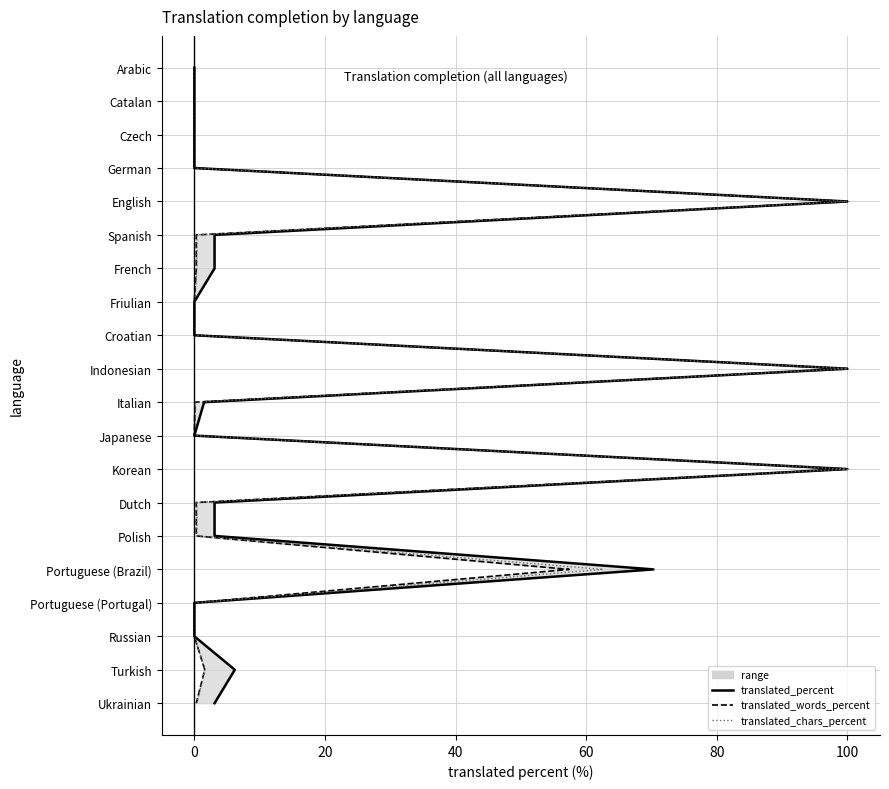

Does the chart display data point markers on the line(s)?

No